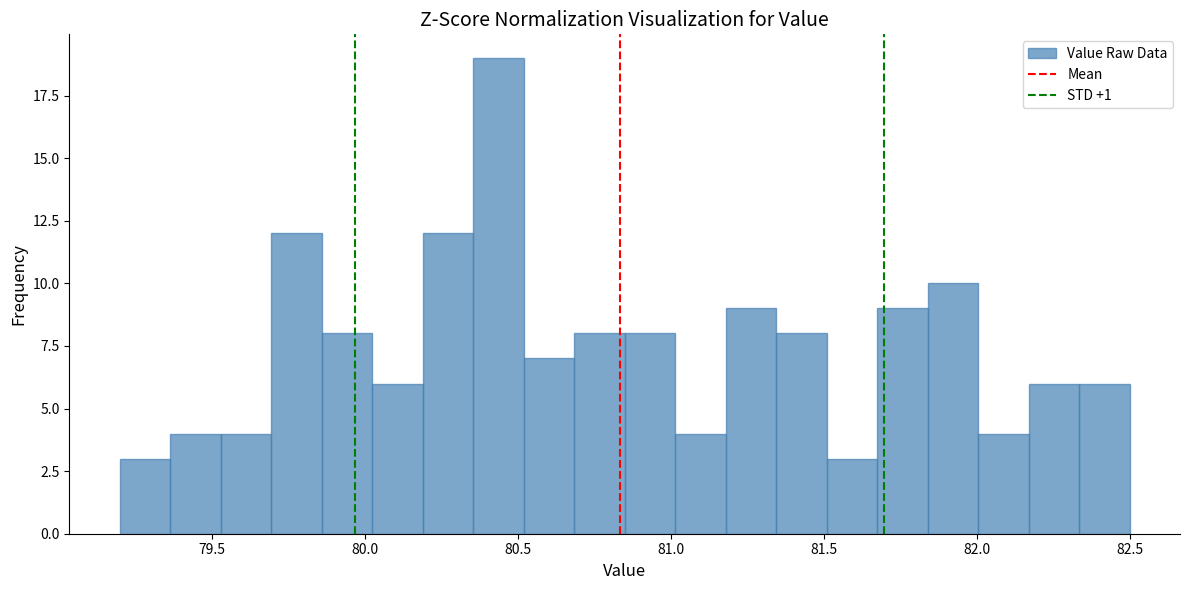

Read against the x-axis, roughly where is the centre of the tallest bar?

80.45